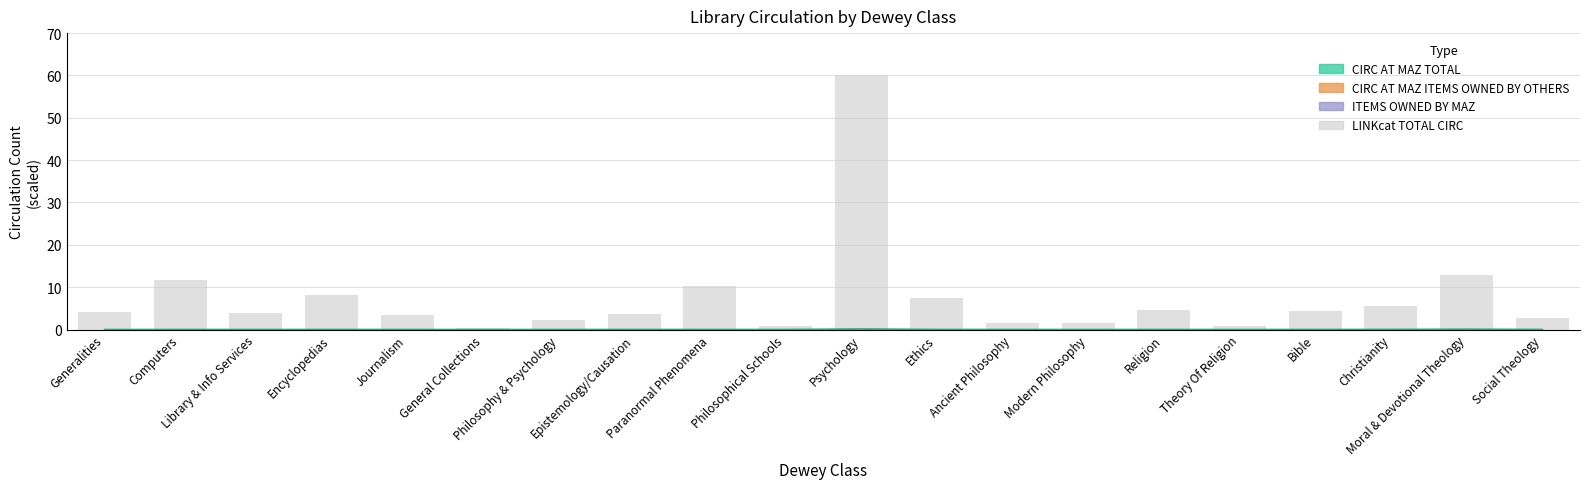

Reading left to right, extract all data points from this chart.

Generalities=4.1	Computers=11.7	Library & Info Services=4.0	Encyclopedias=8.1	Journalism=3.3	General Collections=0.4	Philosophy & Psychology=2.3	Epistemology/Causation=3.6	Paranormal Phenomena=10.2	Philosophical Schools=0.9	Psychology=60.0	Ethics=7.4	Ancient Philosophy=1.5	Modern Philosophy=1.5	Religion=4.5	Theory Of Religion=0.8	Bible=4.5	Christianity=5.4	Moral & Devotional Theology=12.8	Social Theology=2.7